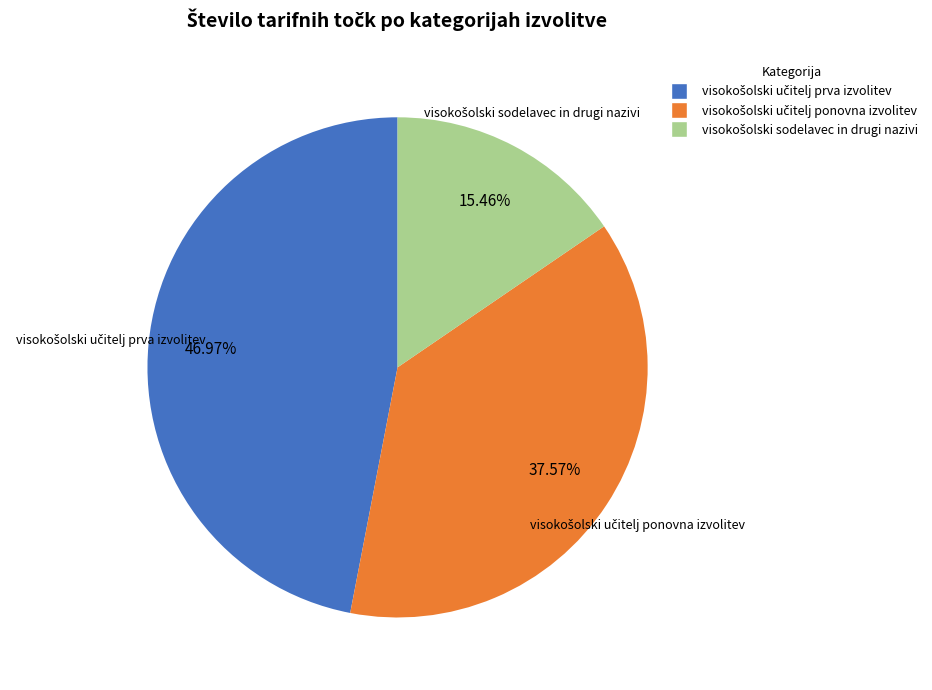

Does any single category account for the majority?

No